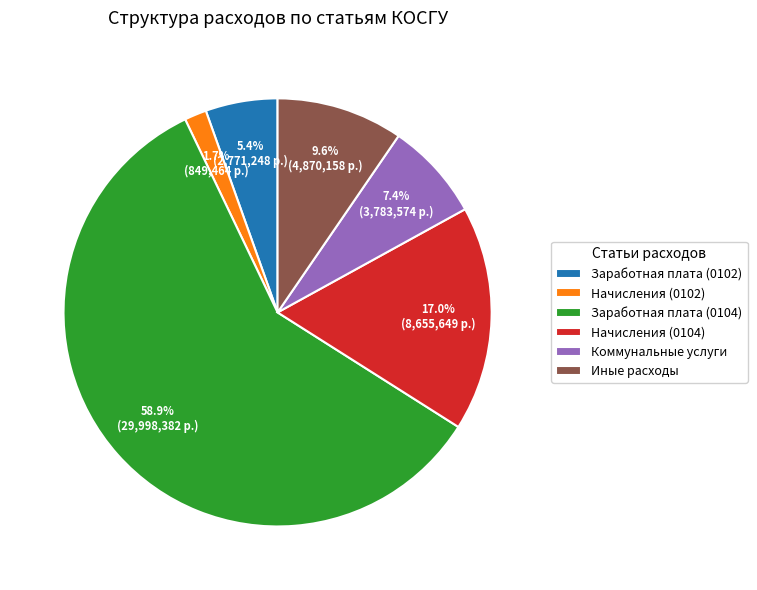

To the nearest percent, what is the combined percentage of Коммунальные услуги and Заработная плата (0104)?

66%